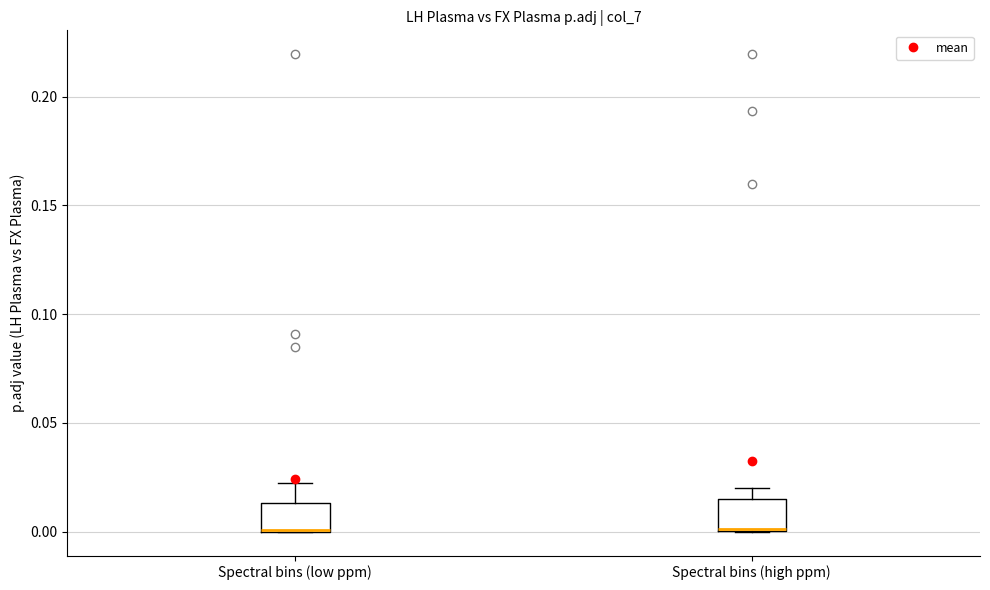

Where does the upper whisker of the box for Spectral bins (low ppm) end on the y-axis? The values are not printed on the chart, so give them approximately, as read against the axis.

0.020